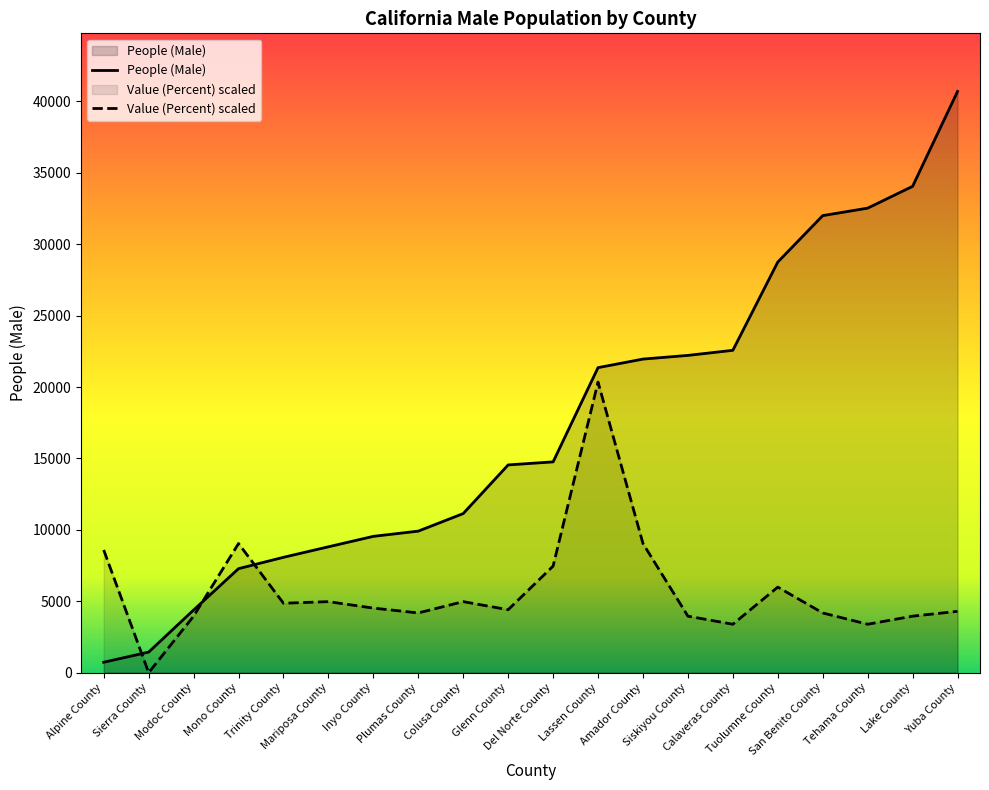

Rank the series by their average value, from lowest to highest.

Value (Percent) scaled, People (Male)